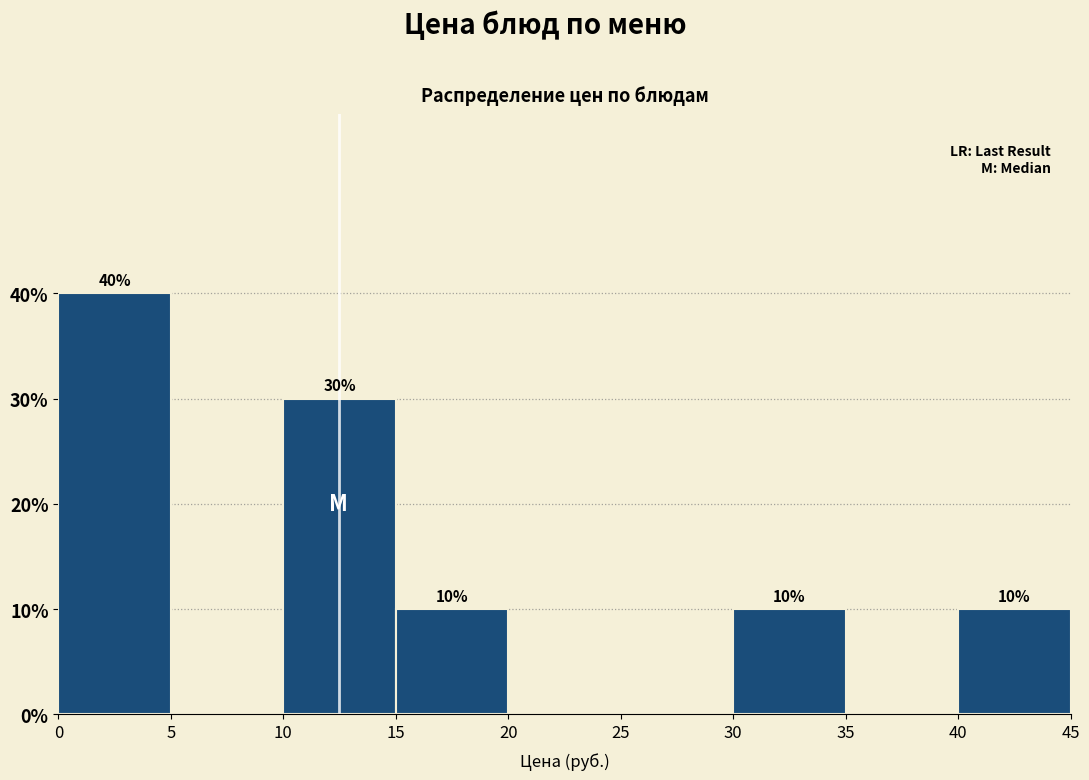

Over which range of the x-axis is the bar tallest?

0 to 5